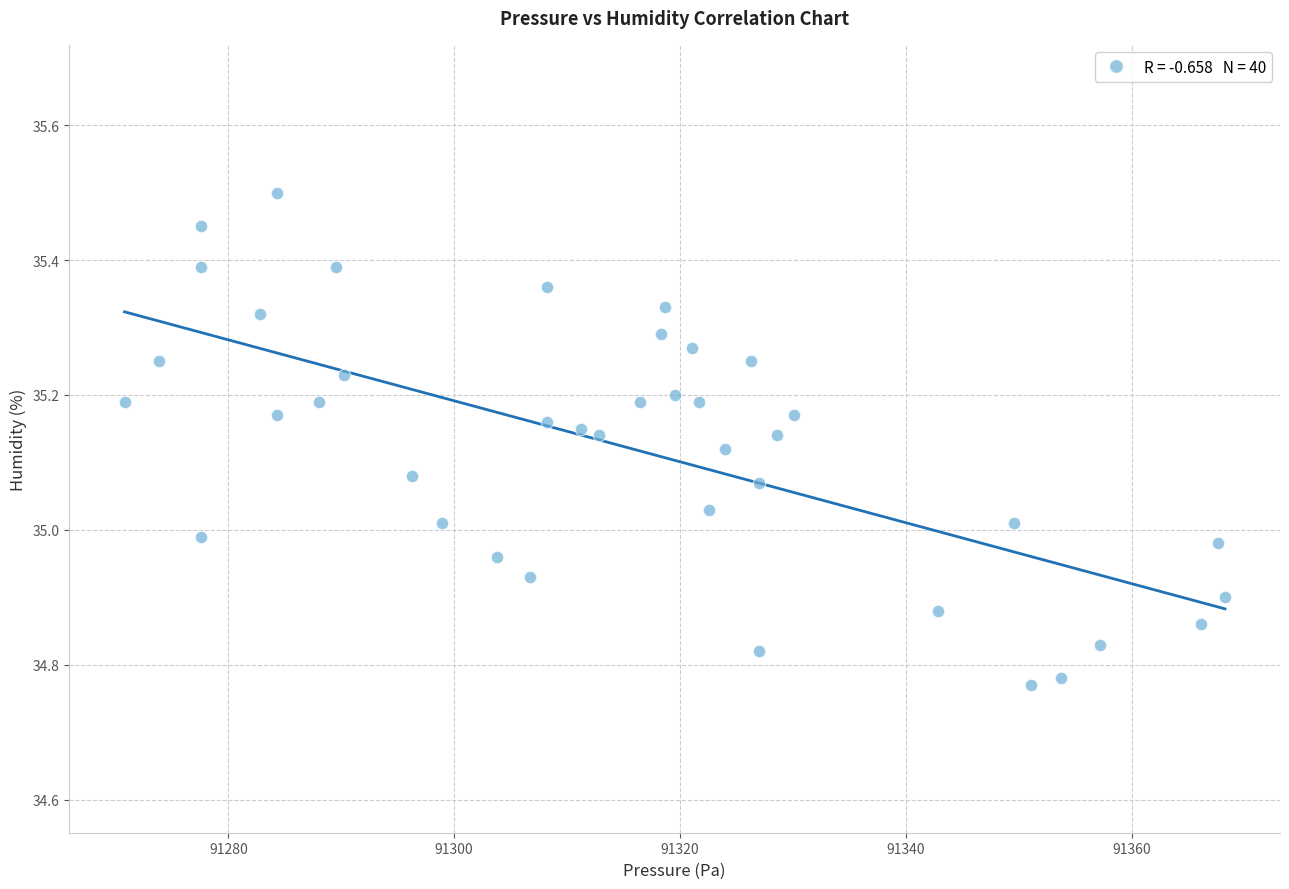

What is the range of Y values (max minus min)?

0.7